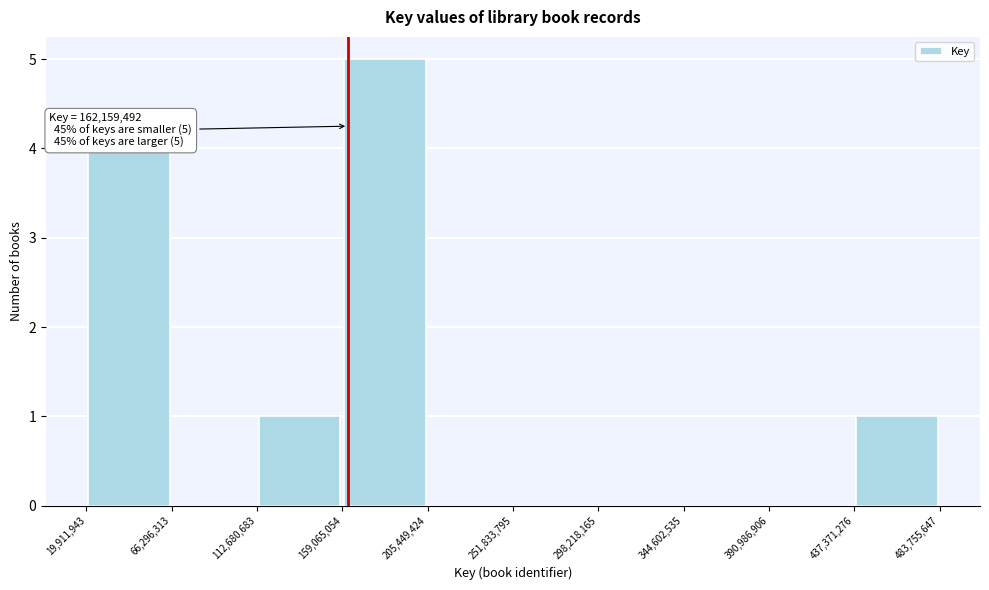

Which range on the x-axis has the tallest bar?

159,065,054 to 205,449,424